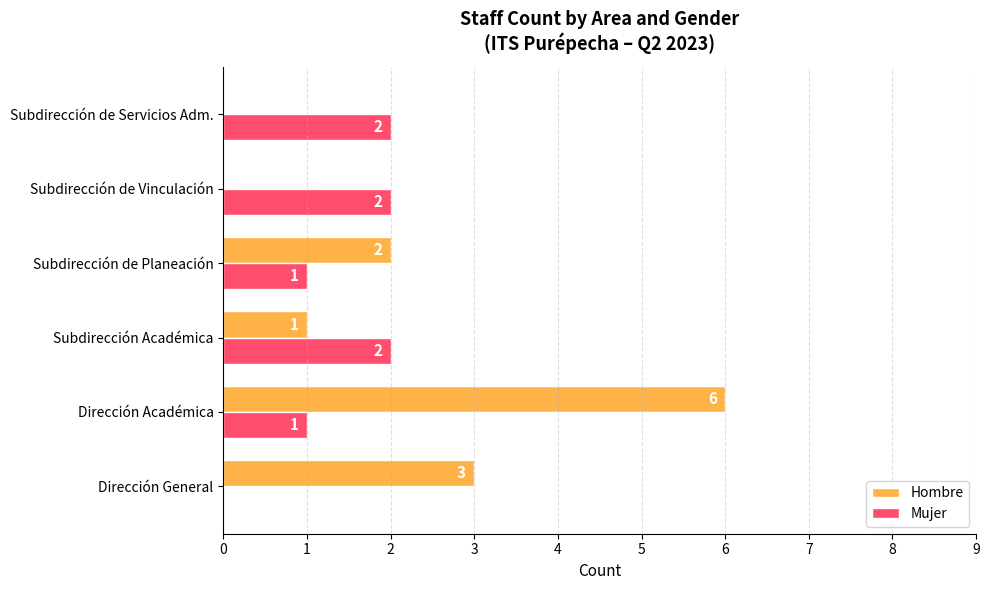

What are all the series names shown in the legend?

Hombre, Mujer